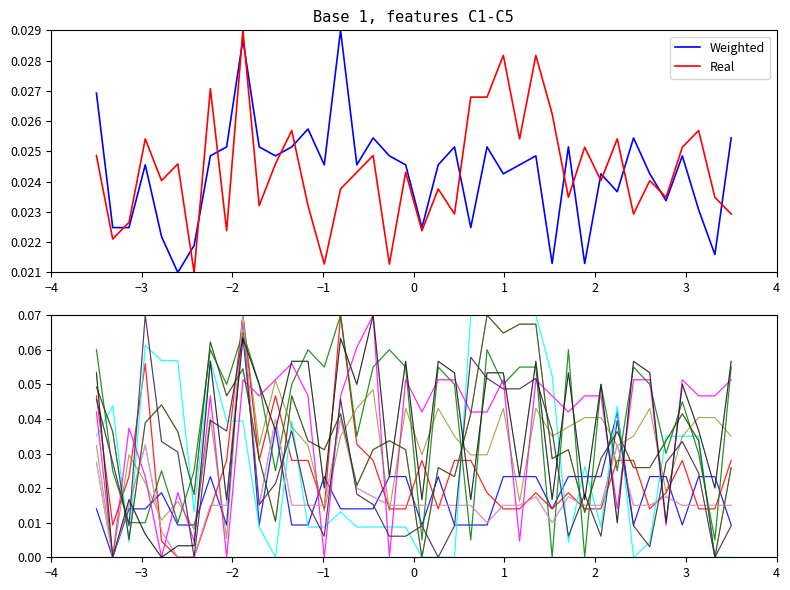

True or false: Weighted and Real intersect in this chart.

True